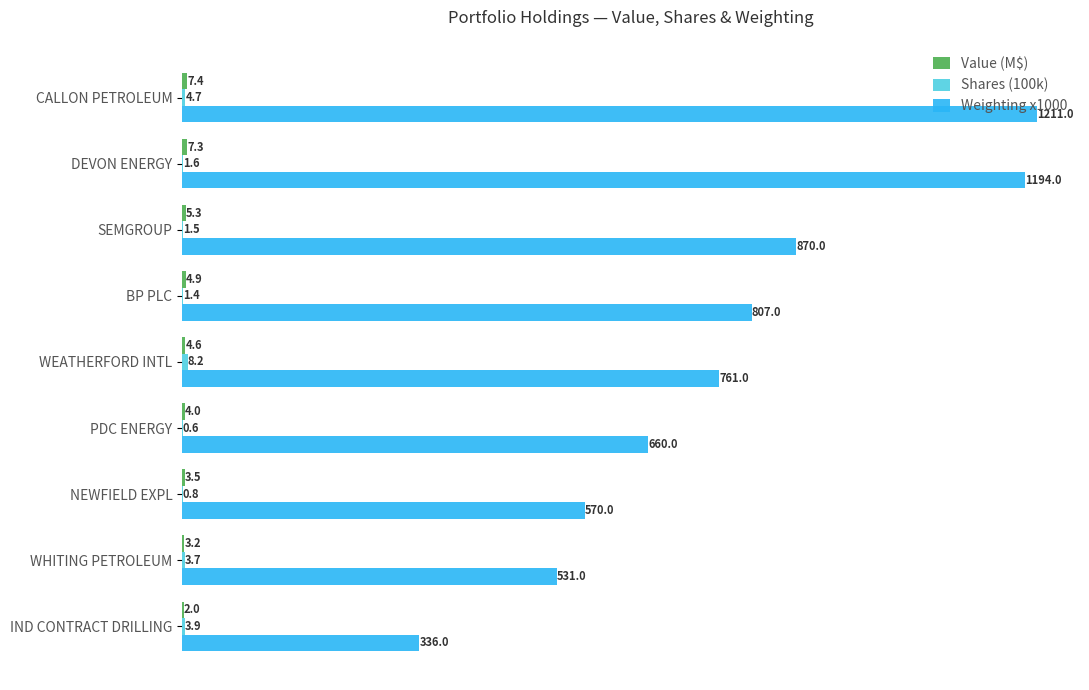

Which series changed the most between CALLON PETROLEUM and IND CONTRACT DRILLING?

Weighting x1000